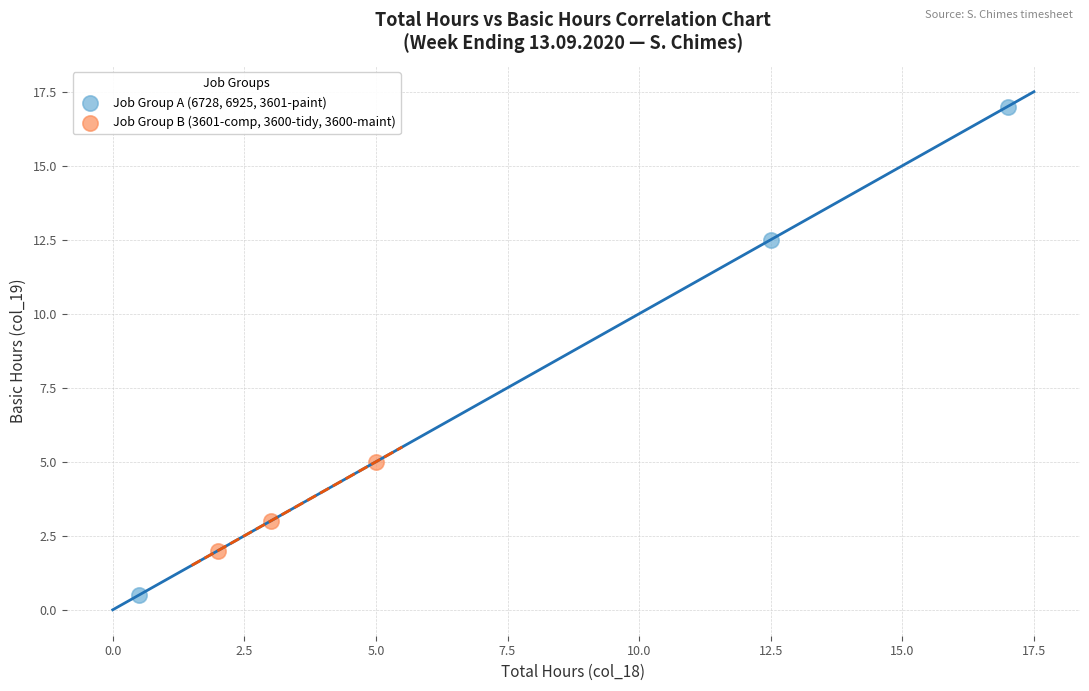

Which series contains the lowest Y value?

Job Group A (6728, 6925, 3601-paint)